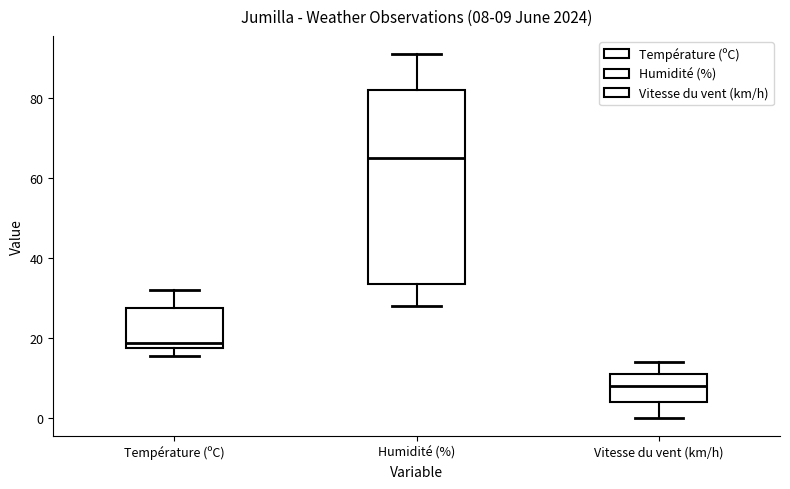

Which box's median line is the highest?

Humidité (%)